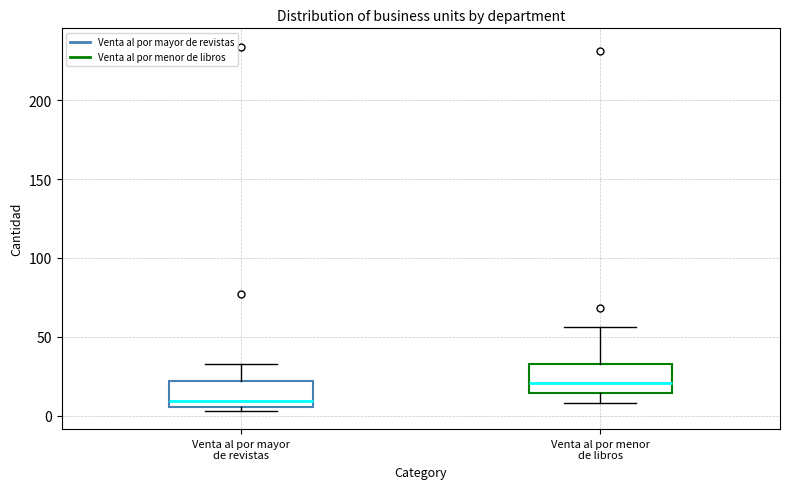

Reading left to right, read every box against the y-axis: the position of its median line, the range the box covers, and the ends of its whiskers. The values are not printed on the chart, so give them approximately, as read against the axis.

Venta al por mayor de revistas: median 10, box 5 to 20, whiskers 5 (just below the box's lower edge) to 35
Venta al por menor de libros: median 20, box 15 to 35, whiskers 10 to 55